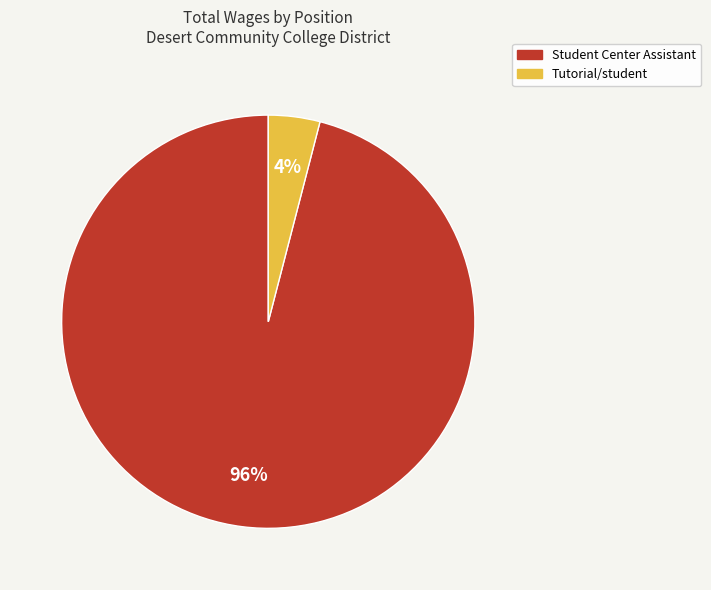

What percentage is the Student Center Assistant slice, to the nearest percent?

96%